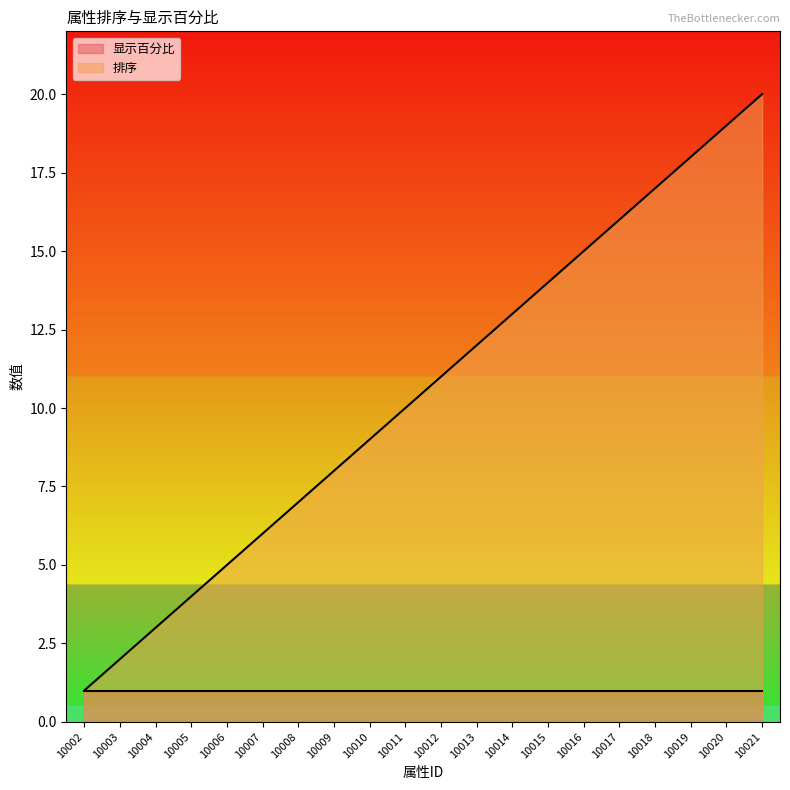

True or false: the data shows 20 at 10021.

True